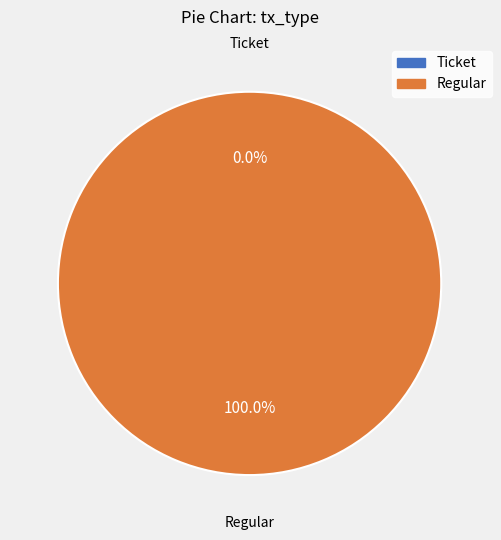

What is the total percentage of Ticket and Regular?

100.0%